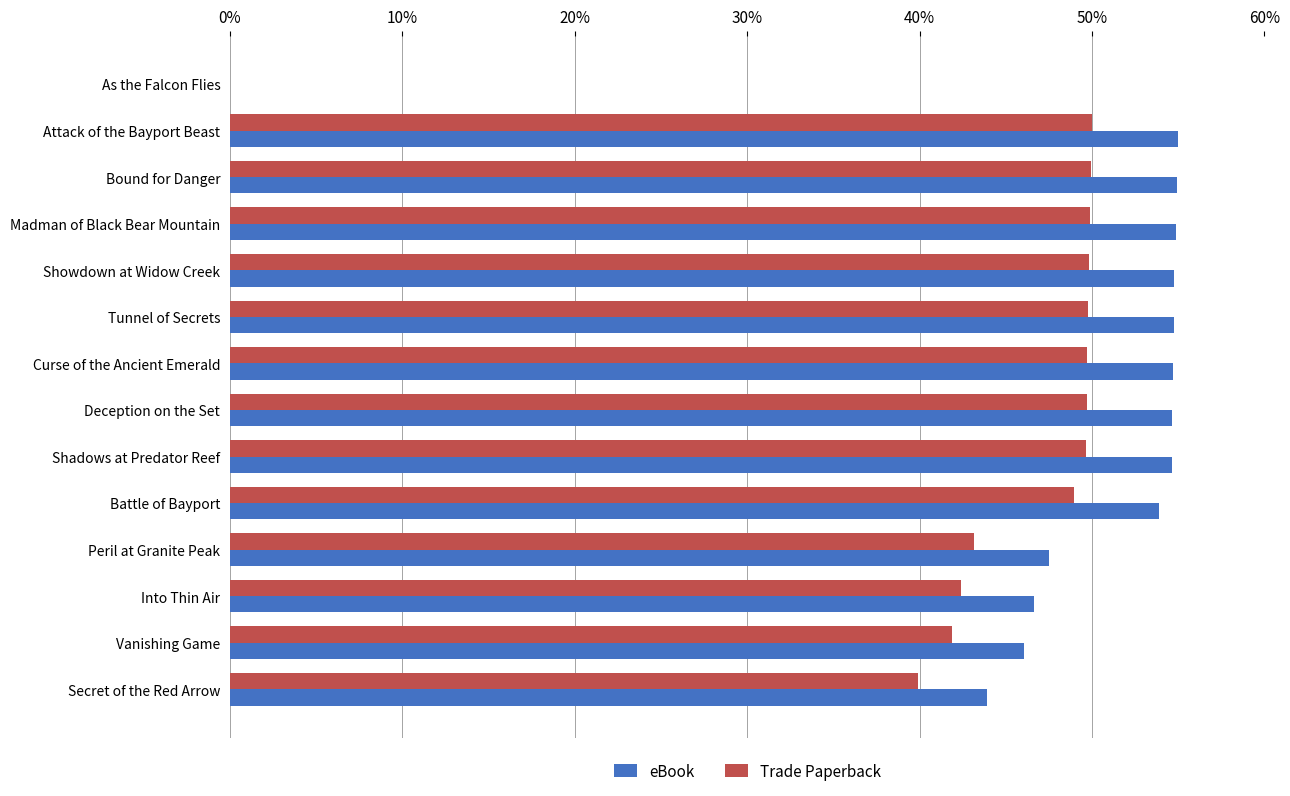

Count the number of data series in this chart.

2